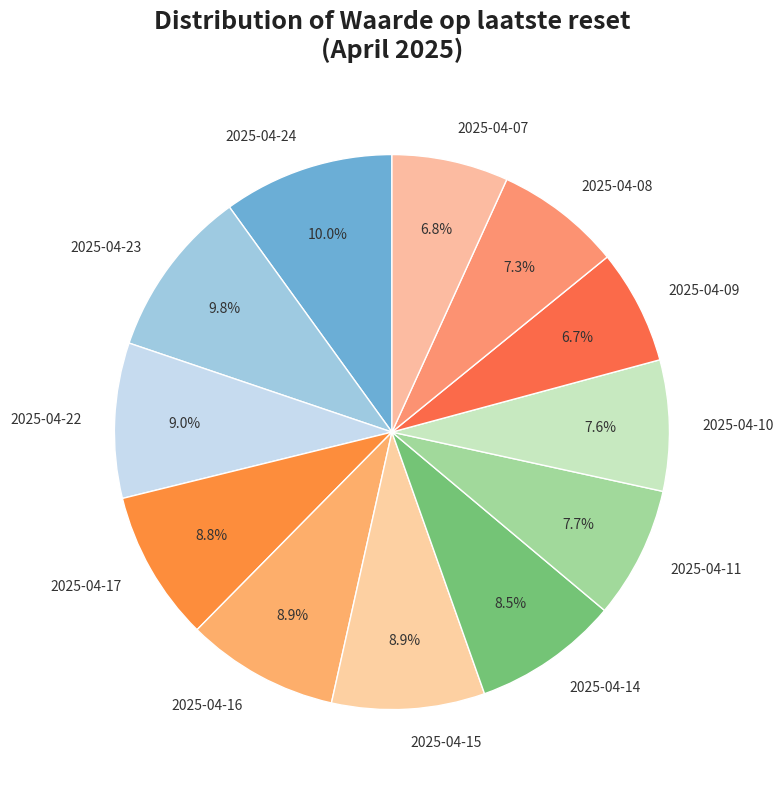

Does any single category account for the majority?

No